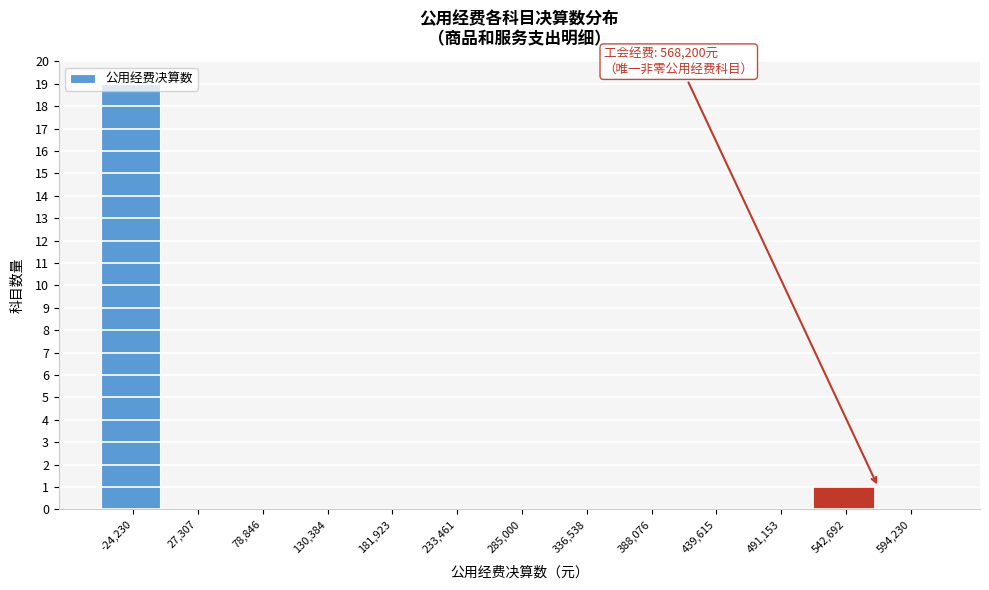

Over which range of the x-axis is the bar tallest?

-50000 to 0